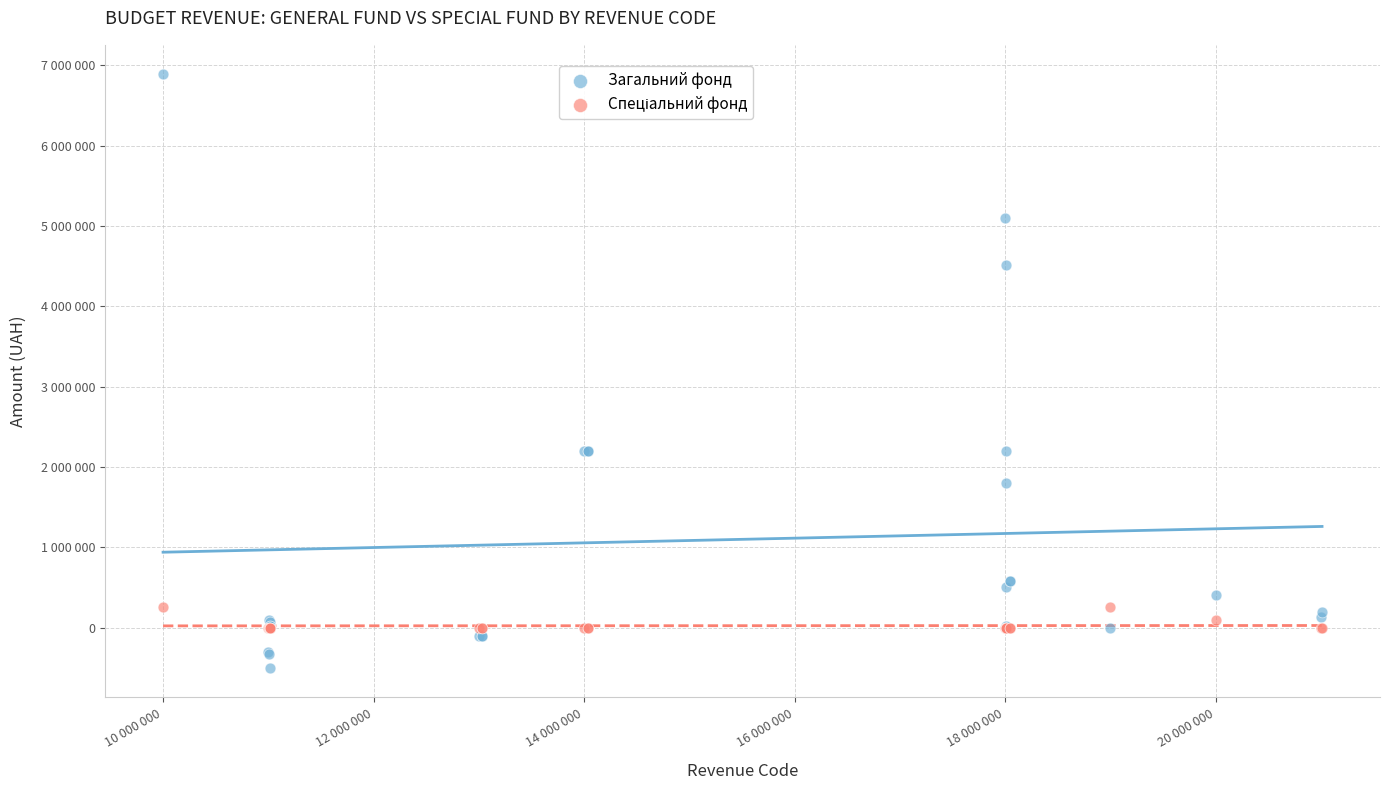

Which series reaches the maximum Y coordinate?

Загальний фонд